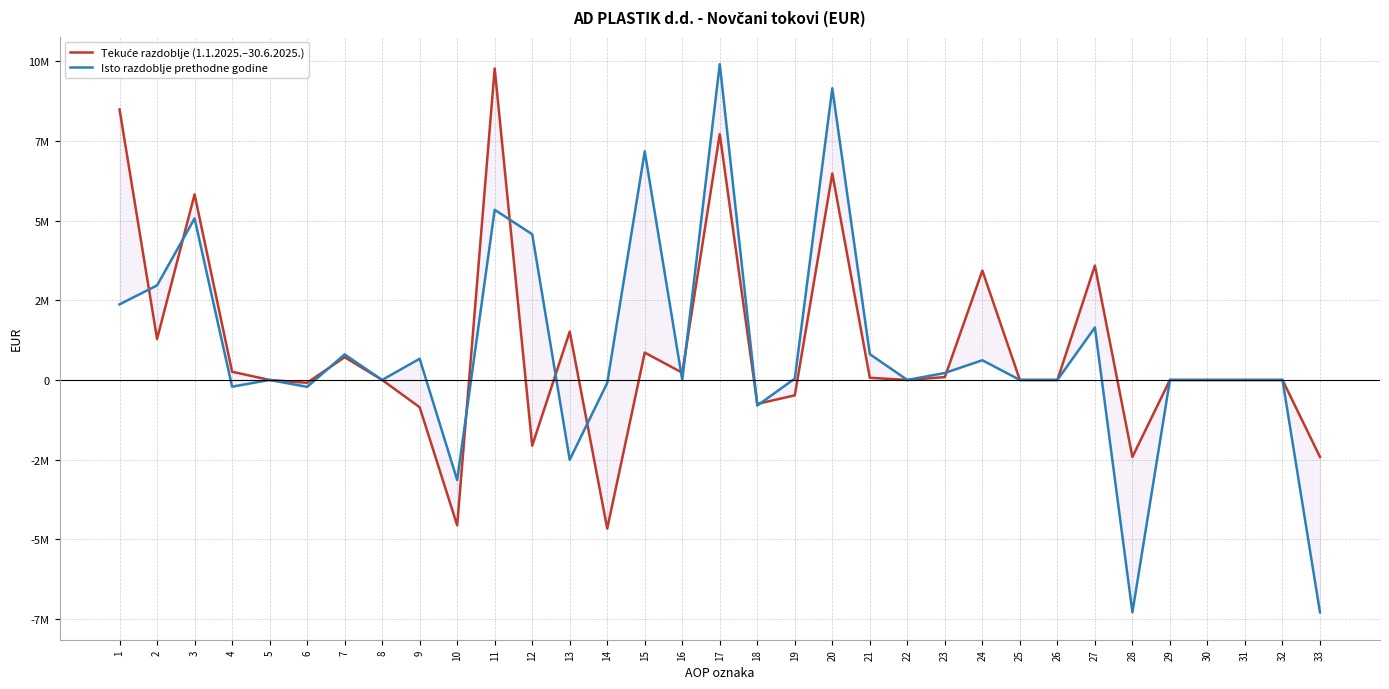

Does the chart display data point markers on the line(s)?

No